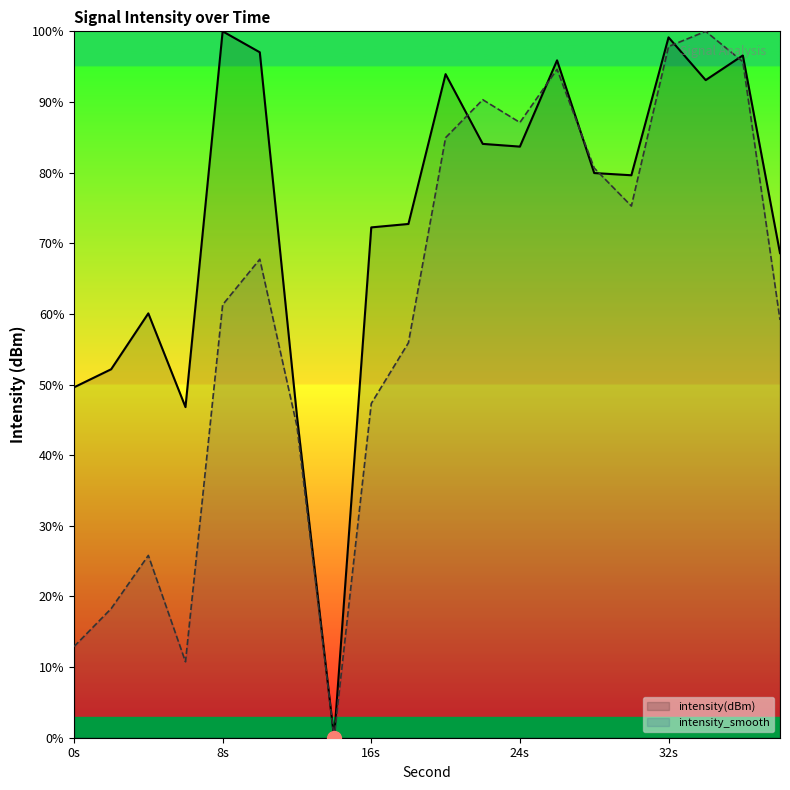

True or false: intensity_smooth has more than 2 points higher than both neighbors.

True